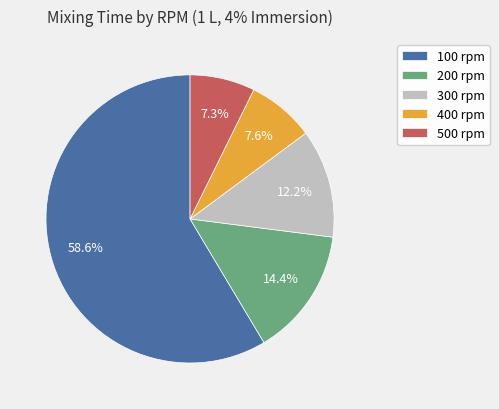

How much of the chart is everything except 500 rpm?

92.7%